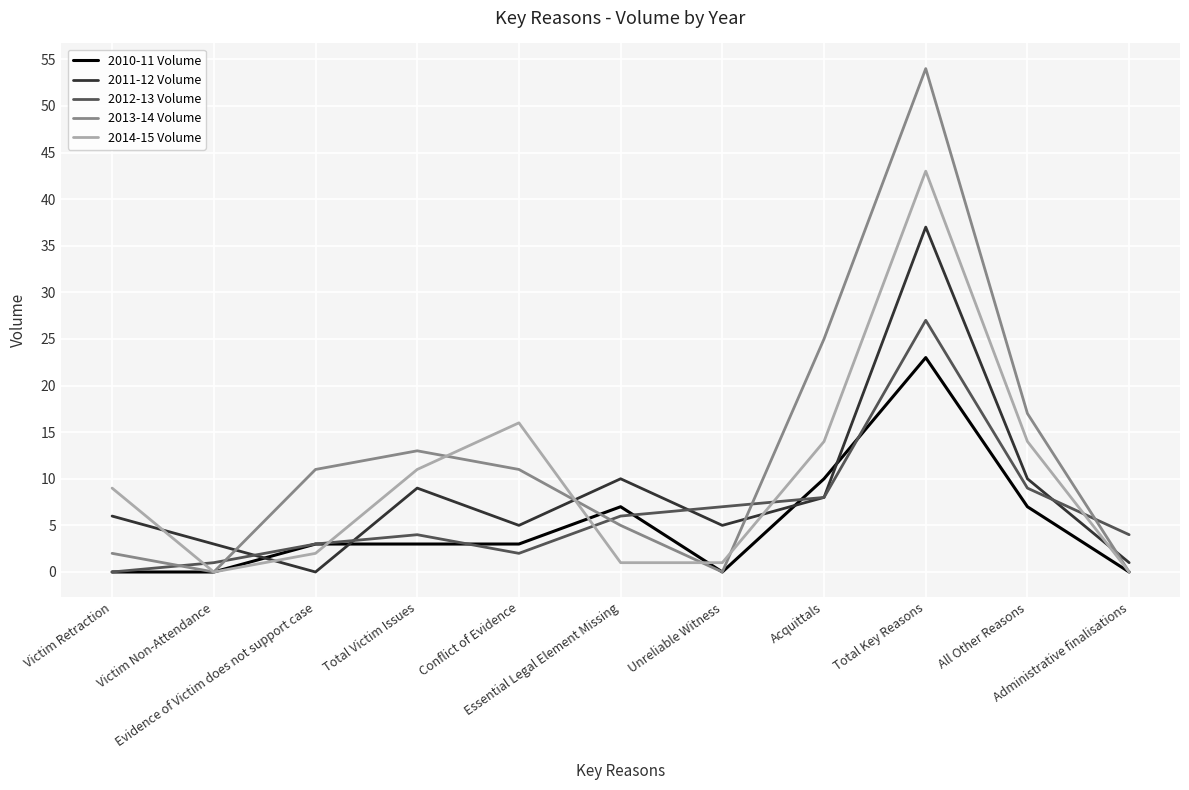

At which category does 2011-12 Volume reach its first local peak?

Total Victim Issues